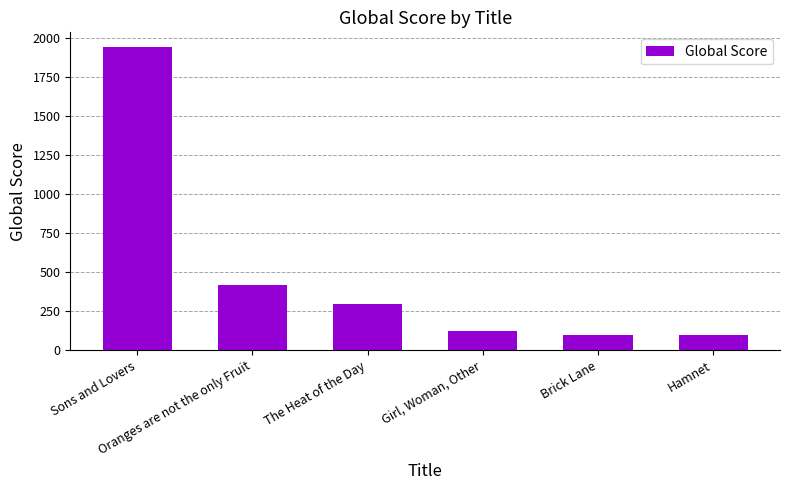

What is the change in value from Sons and Lovers to Girl, Woman, Other?

-1814